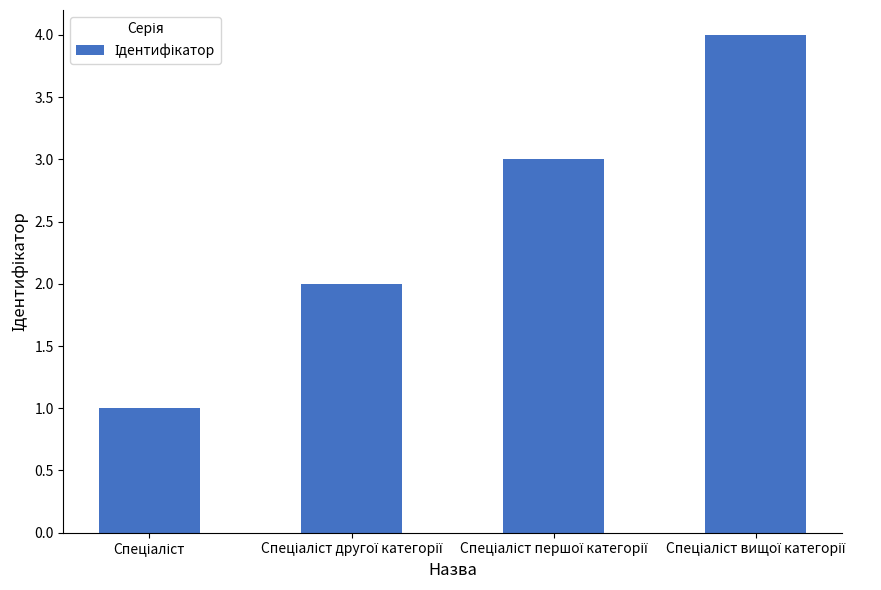

What is the difference between the maximum and minimum values?

3